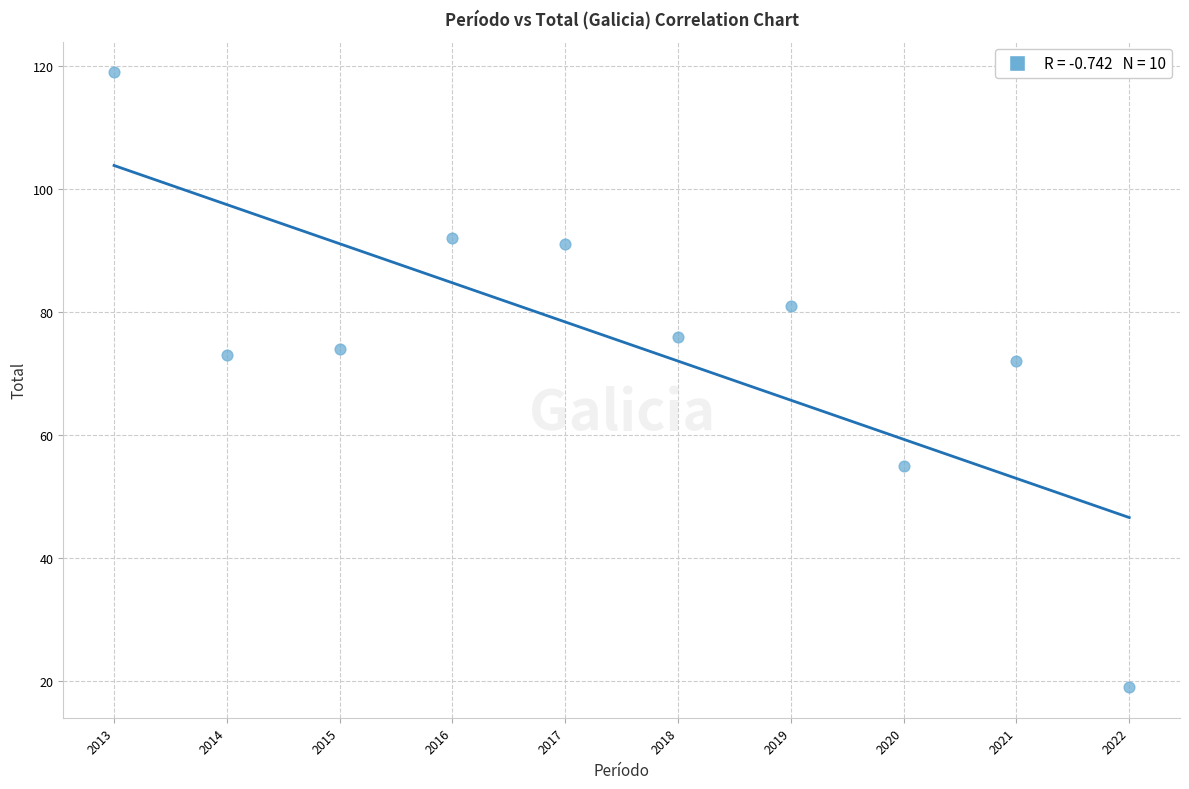

What is the average X value?

2018